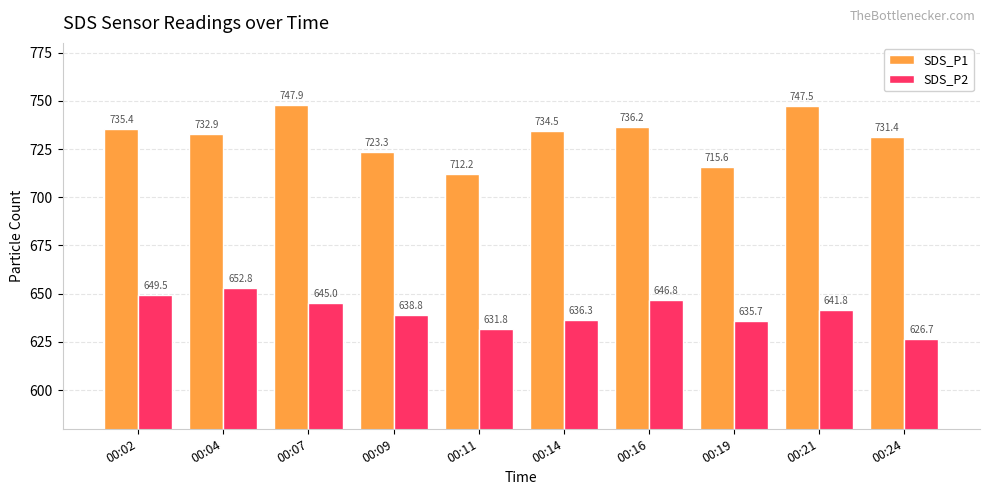

What is the spread (max minus min) of values at 00:02?

85.9